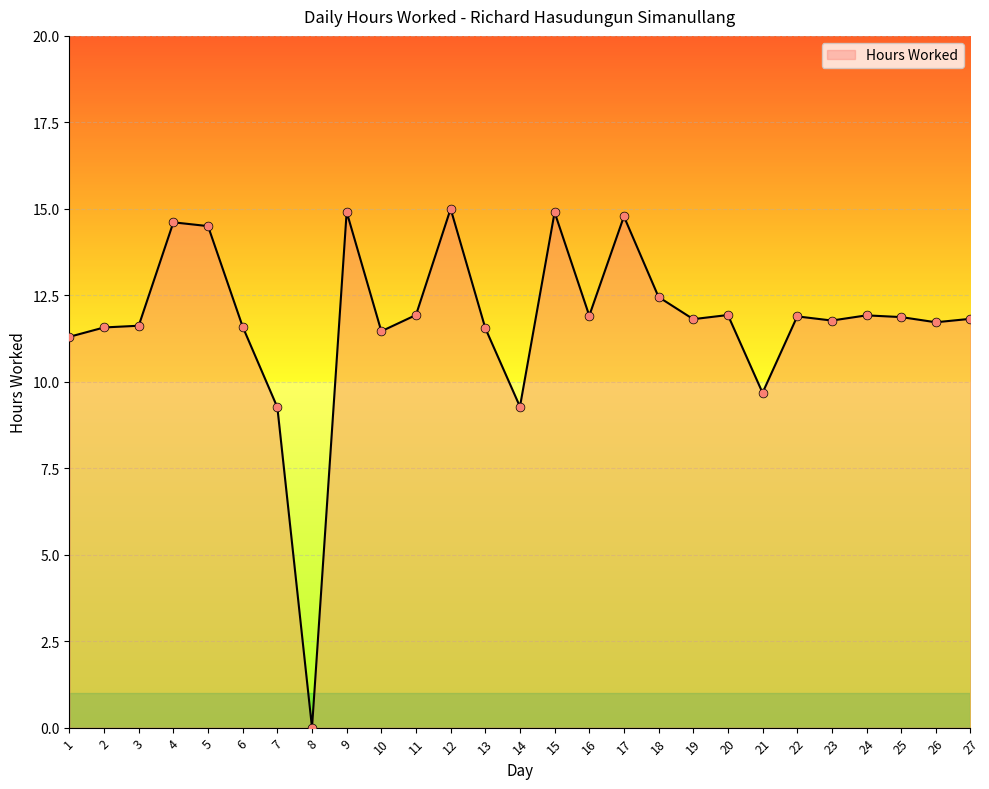

What is the change in value from 7 to 26?

+2.5